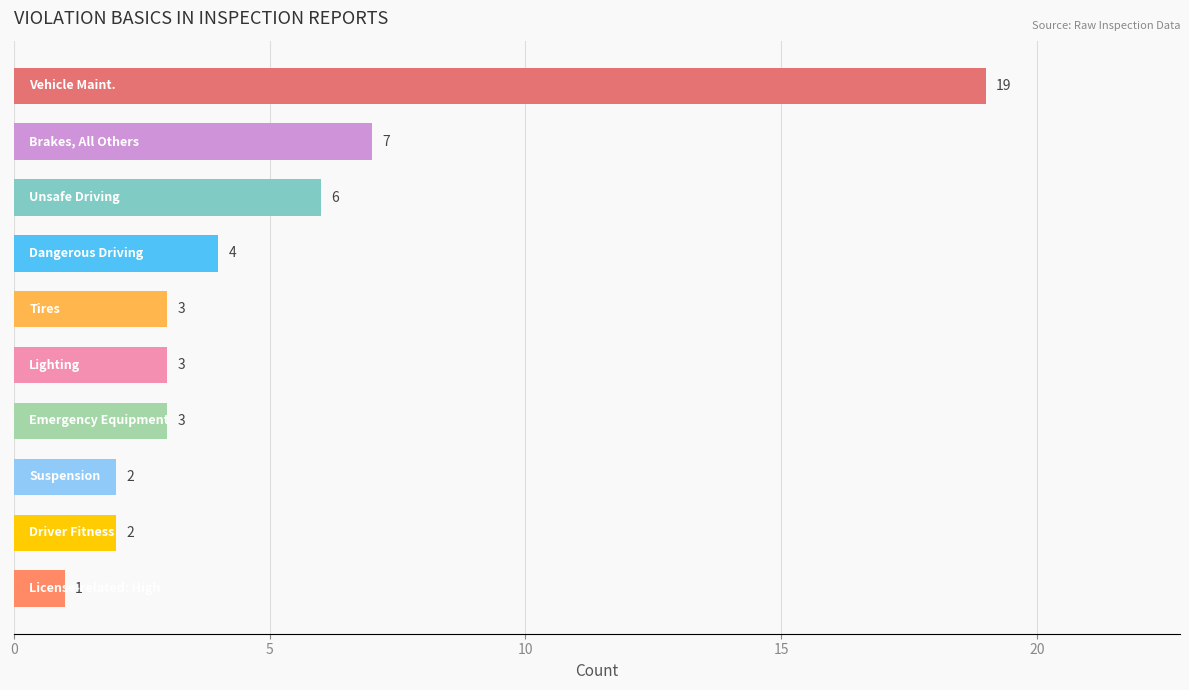

What is the maximum value shown in the chart?

19